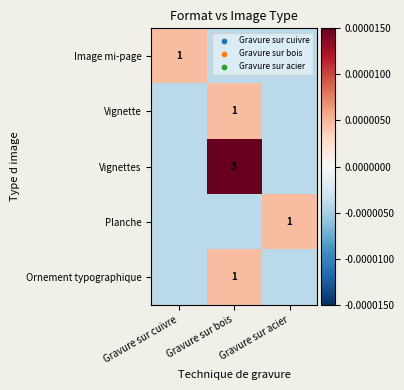

At how many categories does at least one series exceed 0?

3